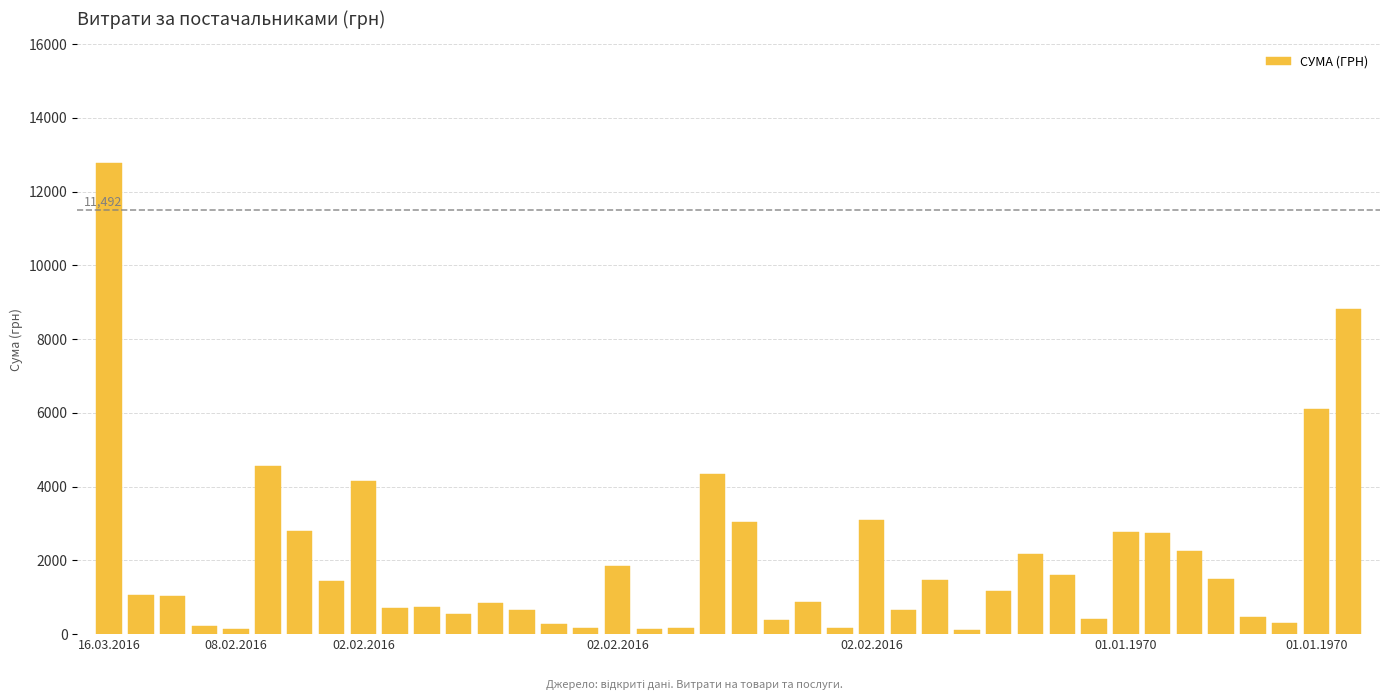

What is the difference between the maximum and minimum values?

12656.2